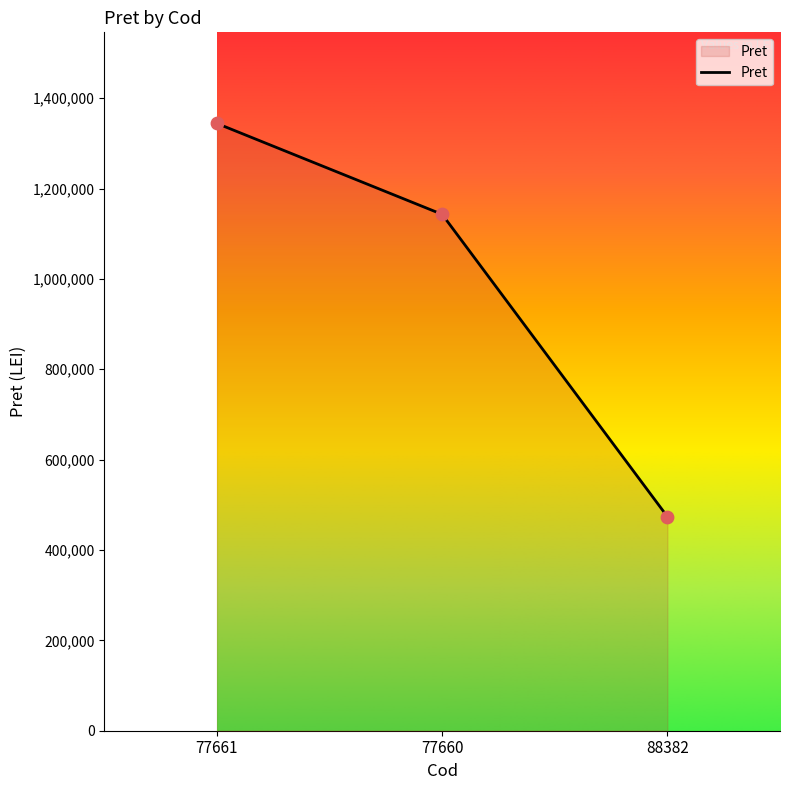

Between 77660 and 77661, which is larger?

77661